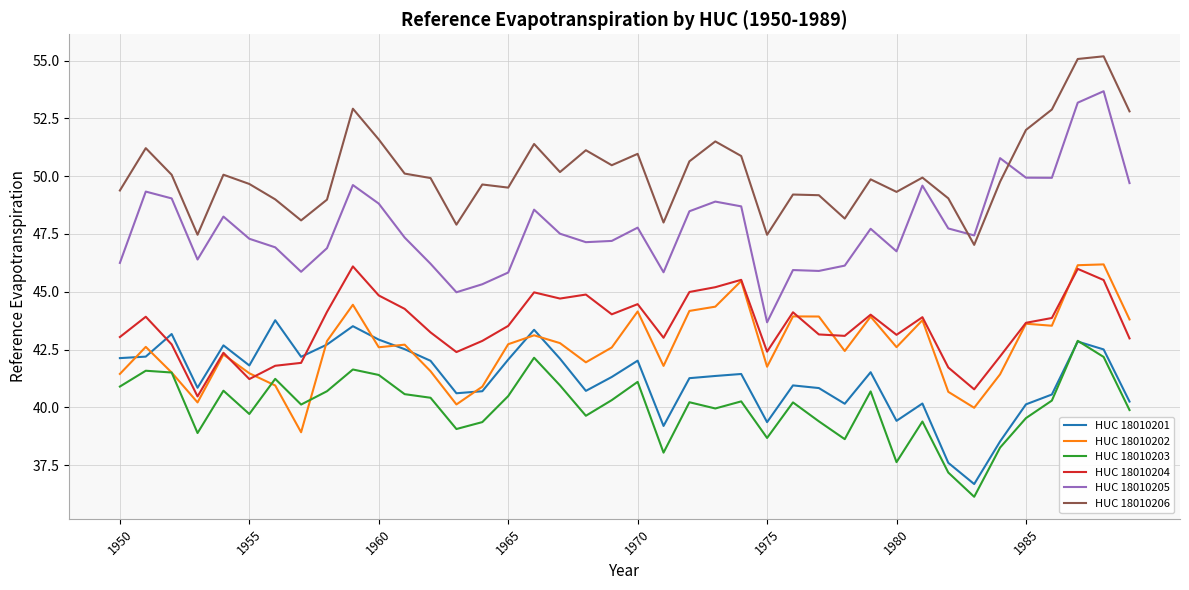

Which series has the largest total across all categories?

HUC 18010206